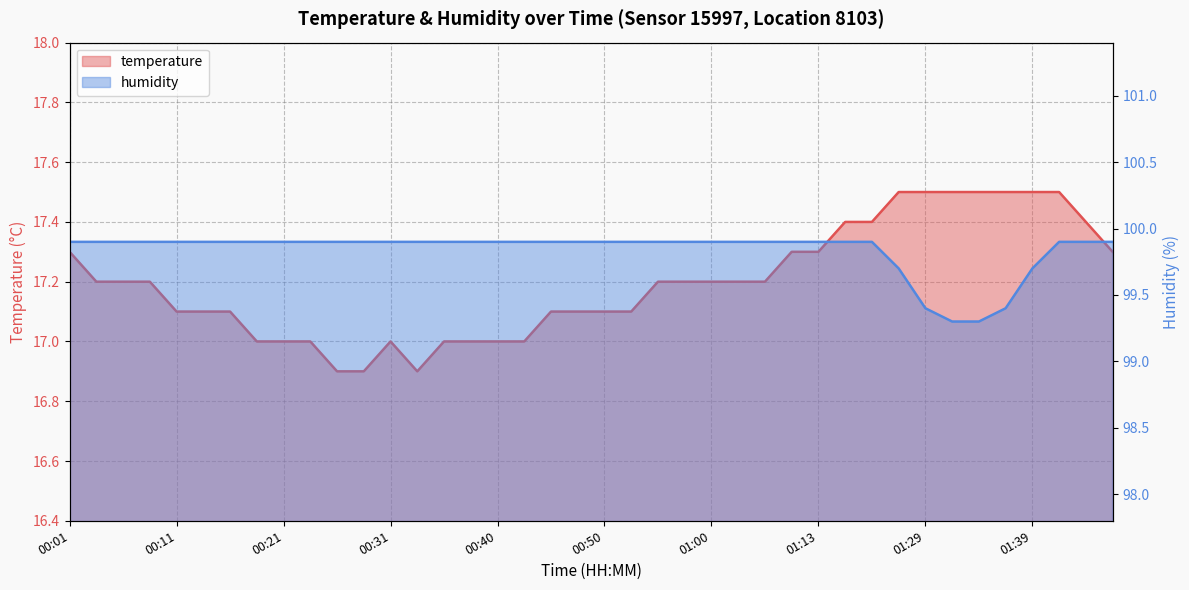

What position from the left is 01:44?

39